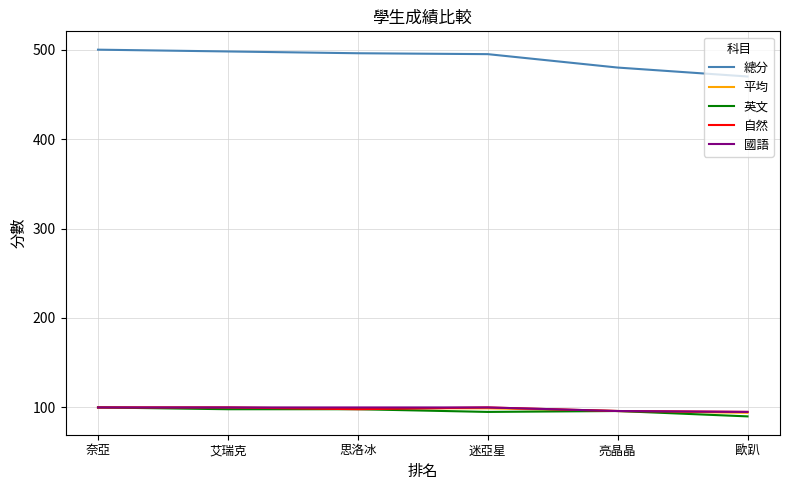

Does the chart display data point markers on the line(s)?

No